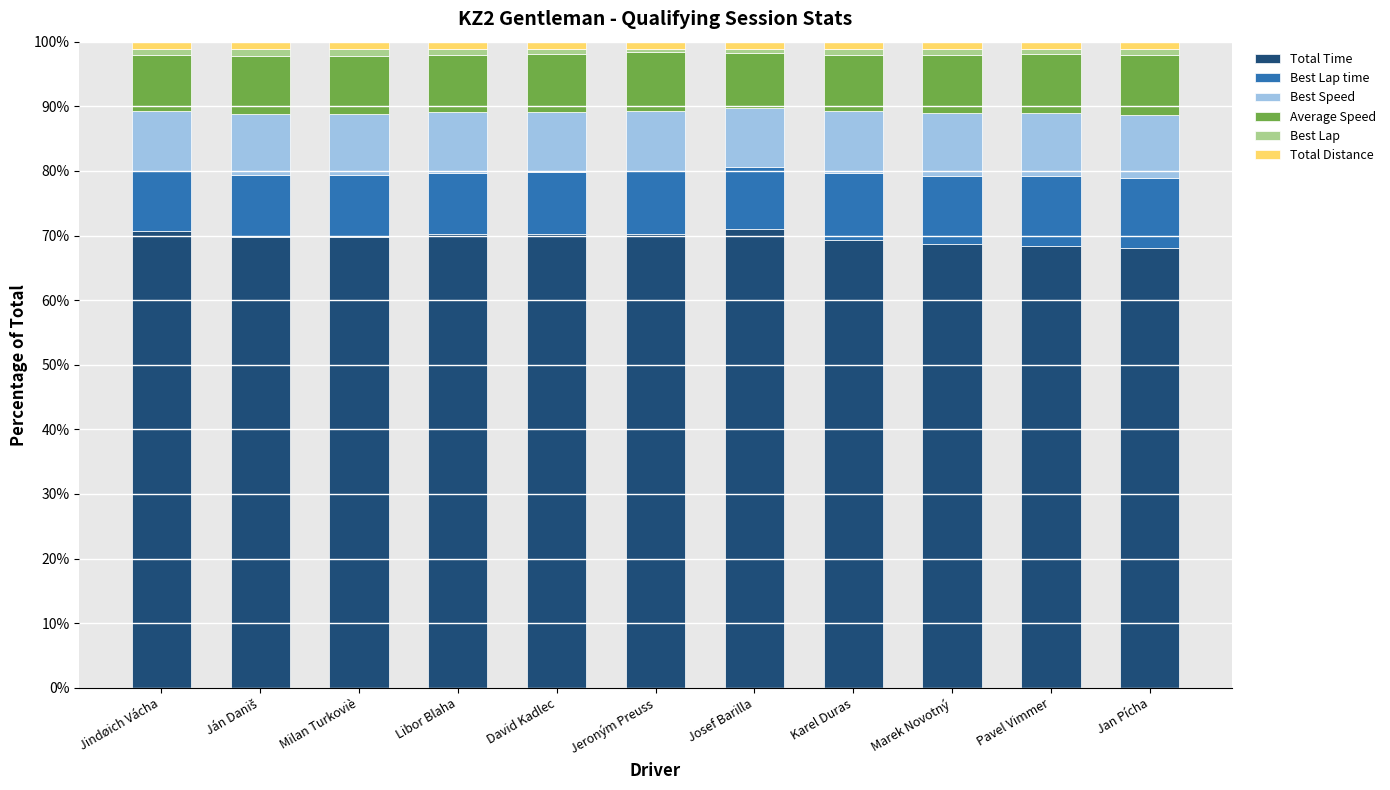

Count the Total Distance values in the range 1 to 2.

11